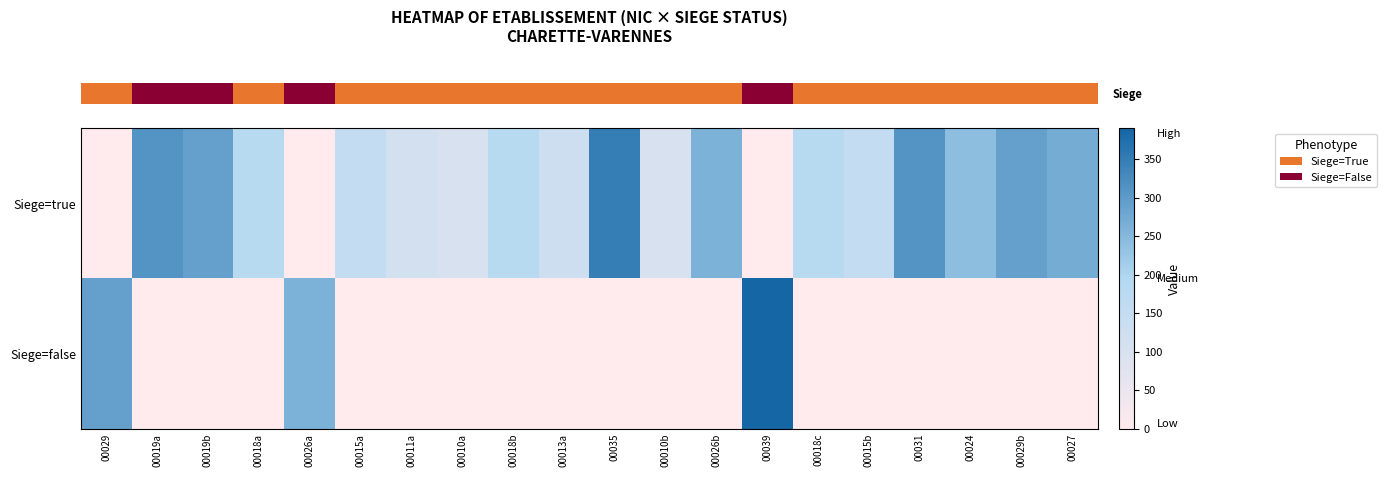

What is the total value across all series at 00010b?

100